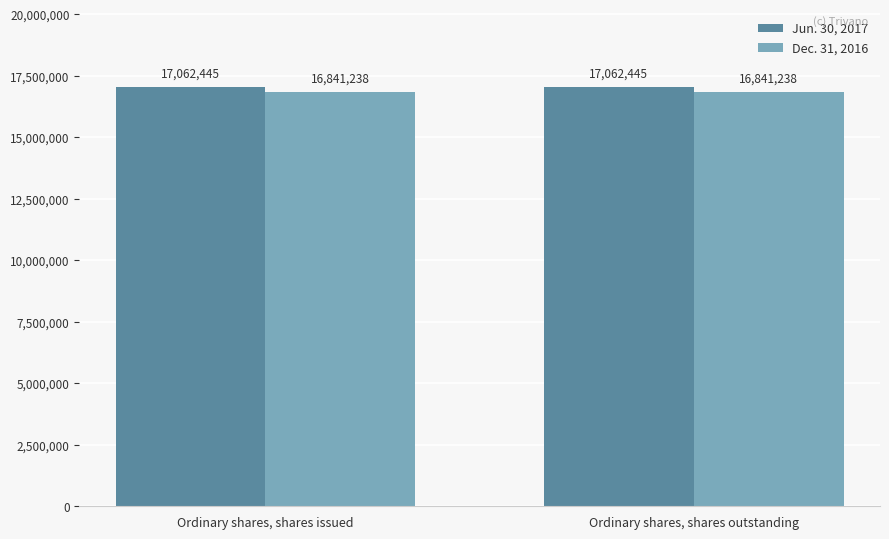

What is the maximum value shown in the chart?

17062445